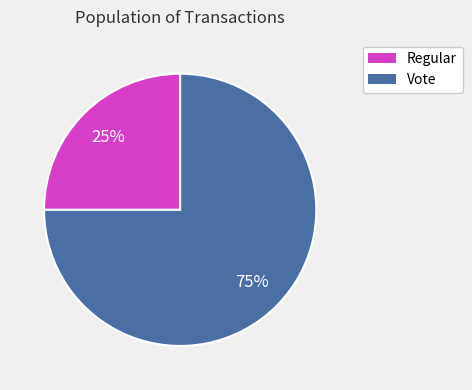

To the nearest percent, what is the average slice percentage?

50%